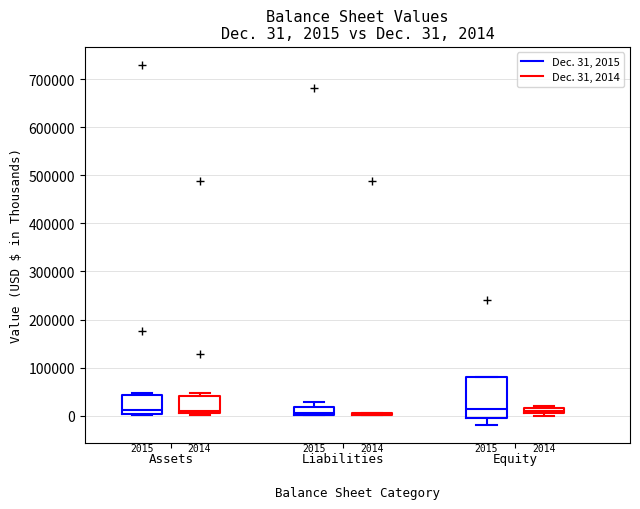

Comparing the boxes themselves (not the whiskers), which one is the tallest?

Equity (Dec. 31, 2015)